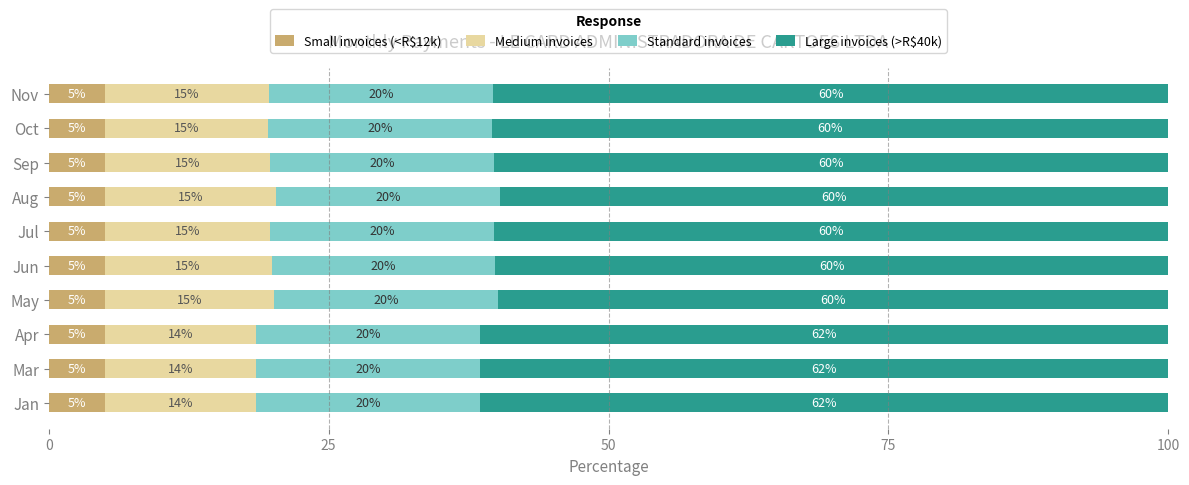

Is it true that Small invoices (<R$12k) equals 8.1 at Jul?

False